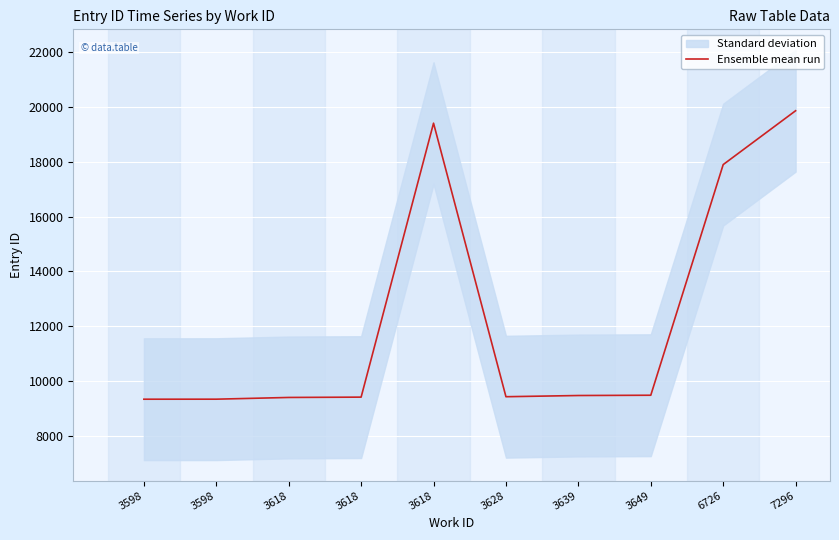

What is the approximate value at 3628?

9418